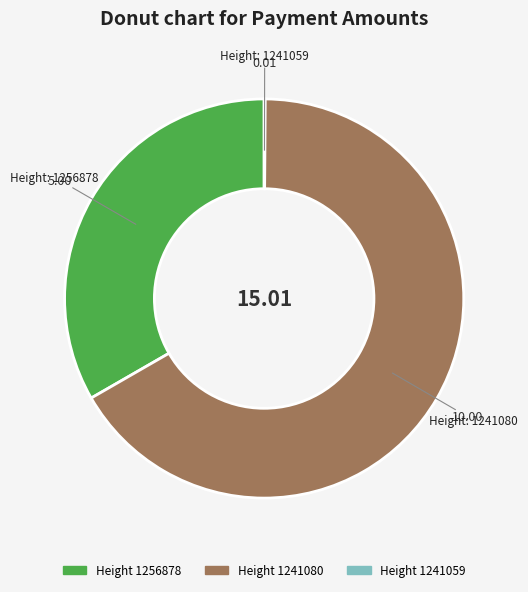

Is there any slice that represents more than half of the pie?

Yes